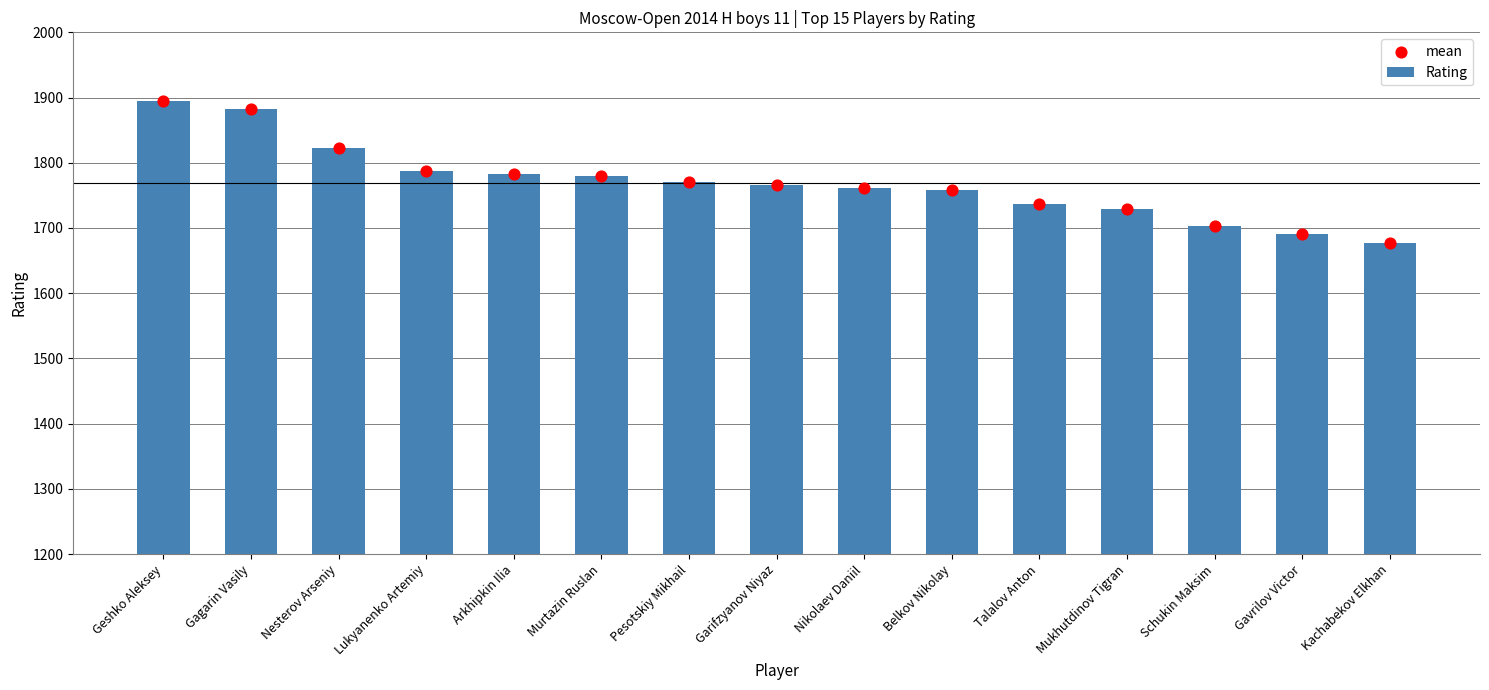

Is the value of Rating at Geshko Aleksey greater than the value of mean at Nesterov Arseniy?

Yes